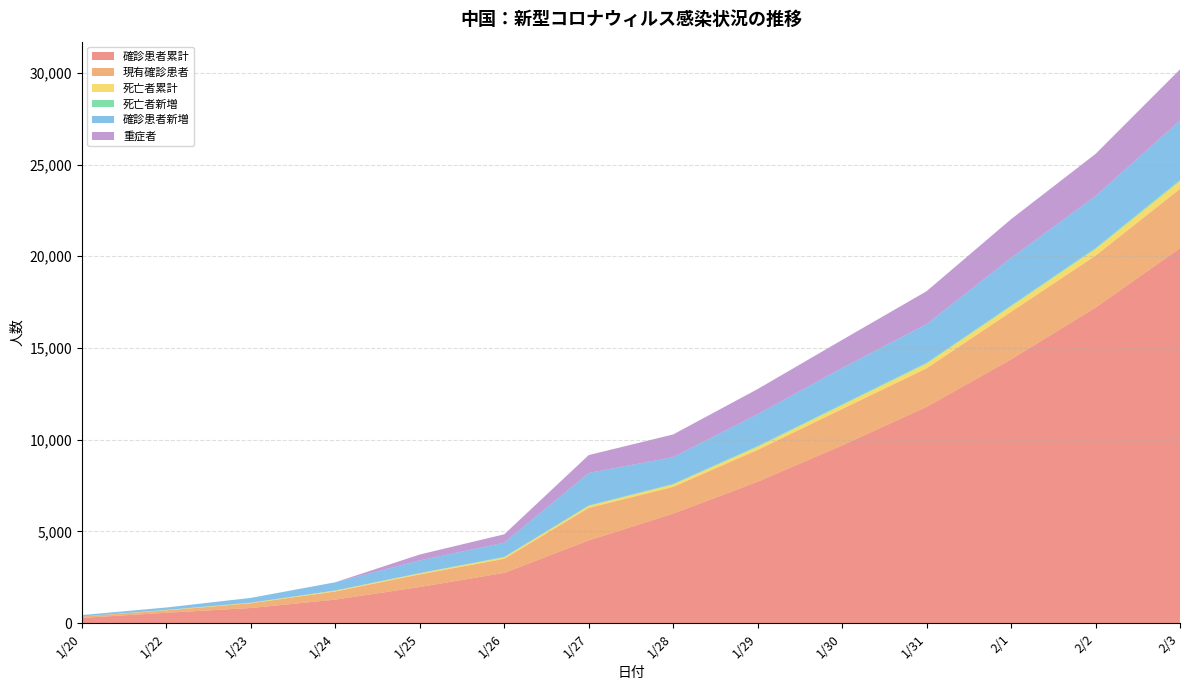

Reading left to right, what are all the values shown in this chart?

確診患者累計: 1/20=291	1/22=571	1/23=830	1/24=1287	1/25=1975	1/26=2744	1/27=4515	1/28=5974	1/29=7711	1/30=9692	1/31=11791	2/1=14380	2/2=17205	2/3=20438
現有確診患者: 1/20=77	1/22=131	1/23=259	1/24=444	1/25=688	1/26=769	1/27=1771	1/28=1459	1/29=1737	1/30=1982	1/31=2102	2/1=2590	2/2=2829	2/3=3235
死亡者累計: 1/20=0	1/22=17	1/23=25	1/24=41	1/25=56	1/26=80	1/27=106	1/28=132	1/29=170	1/30=213	1/31=259	2/1=304	2/2=361	2/3=425
死亡者新増: 1/20=0	1/22=8	1/23=8	1/24=16	1/25=15	1/26=24	1/27=26	1/28=26	1/29=38	1/30=43	1/31=46	2/1=45	2/2=57	2/3=64
確診患者新増: 1/20=77	1/22=131	1/23=259	1/24=444	1/25=688	1/26=769	1/27=1771	1/28=1459	1/29=1737	1/30=1982	1/31=2102	2/1=2590	2/2=2829	2/3=3235
重症者: 1/20=0	1/22=0	1/23=0	1/24=0	1/25=324	1/26=461	1/27=976	1/28=1239	1/29=1370	1/30=1527	1/31=1795	2/1=2110	2/2=2296	2/3=2788